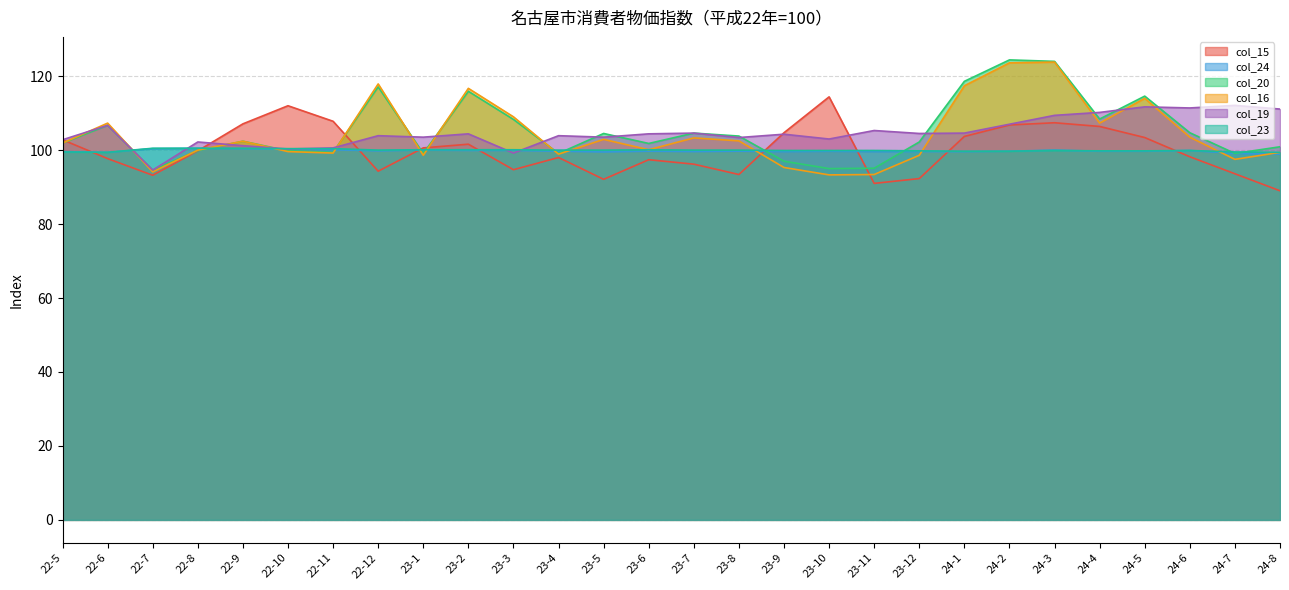

List the labels in order of col_24 value, smallest first.

24-8, 24-7, 22-6, 23-5, 22-5, 23-7, 23-9, 23-11, 23-12, 24-1, 23-4, 23-6, 23-8, 23-10, 24-2, 24-4, 24-5, 22-12, 23-2, 23-3, 24-6, 23-1, 24-3, 22-11, 22-10, 22-7, 22-9, 22-8